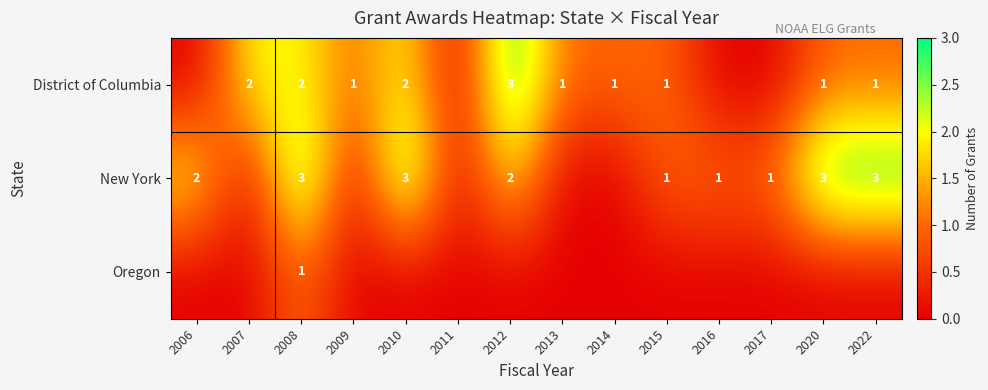

True or false: New York has a value of 3 at 2008.

True